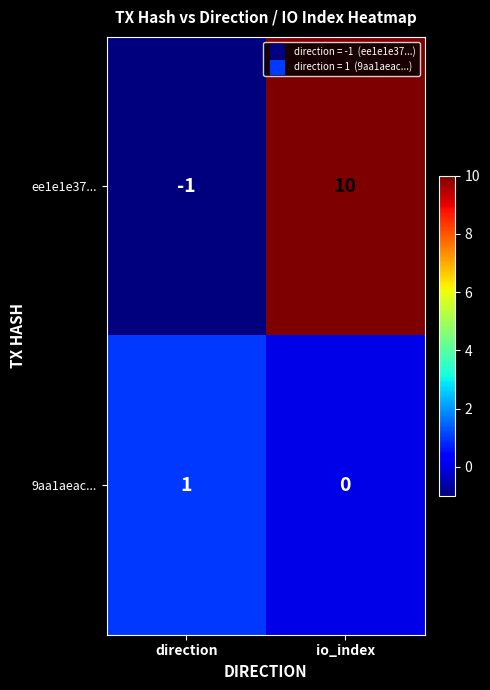

List the series in order of their overall mean, highest first.

ee1e1e37..., 9aa1aeac...